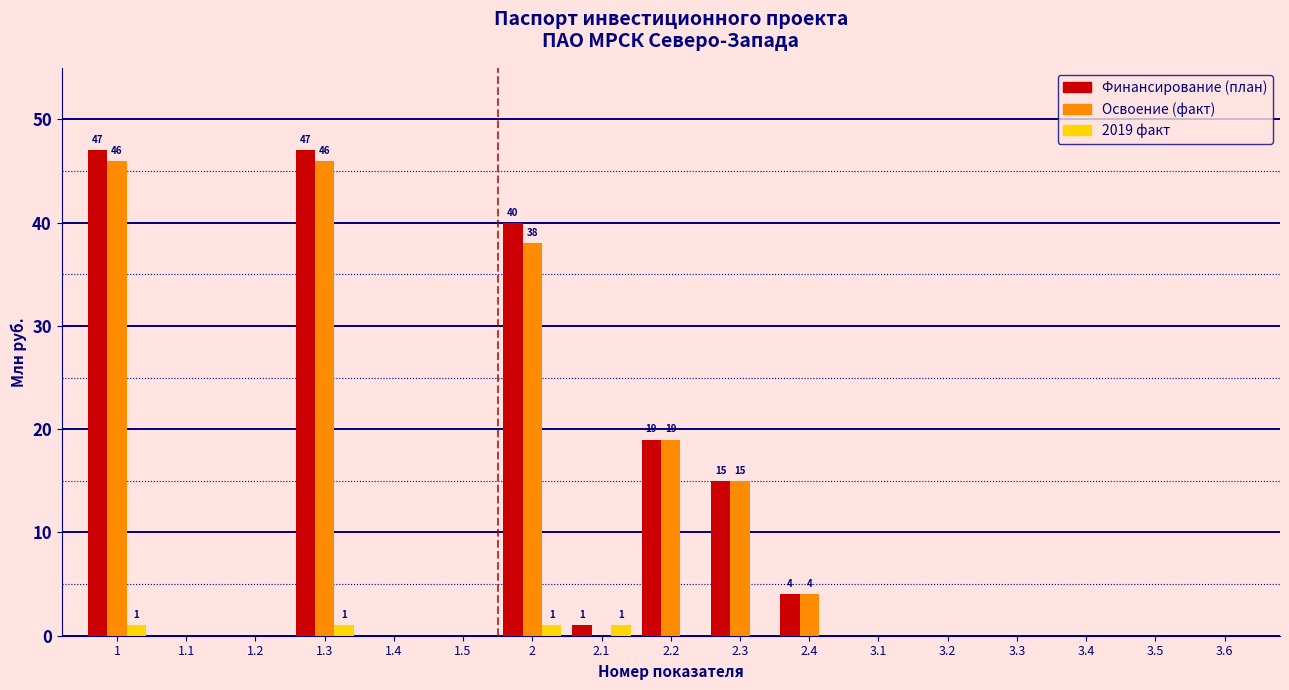

What is the maximum value for Освоение (факт)?

46